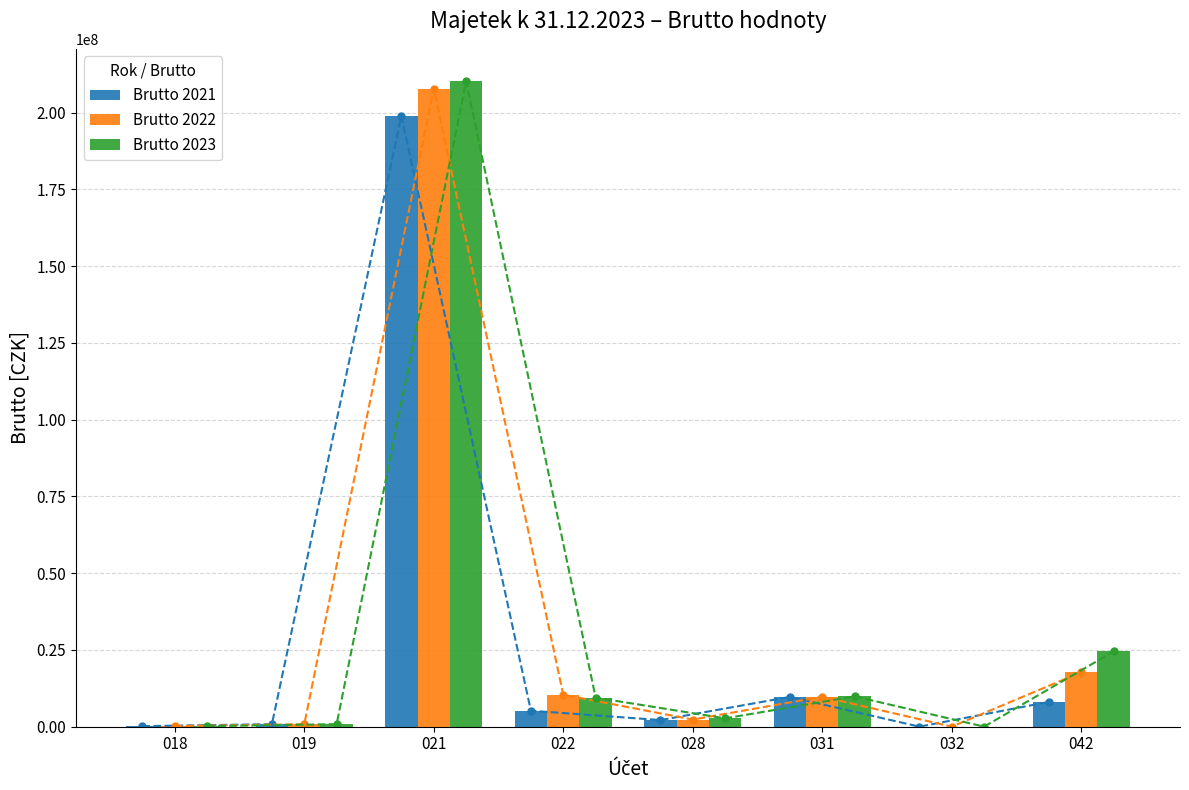

How many bars are there in total?

24